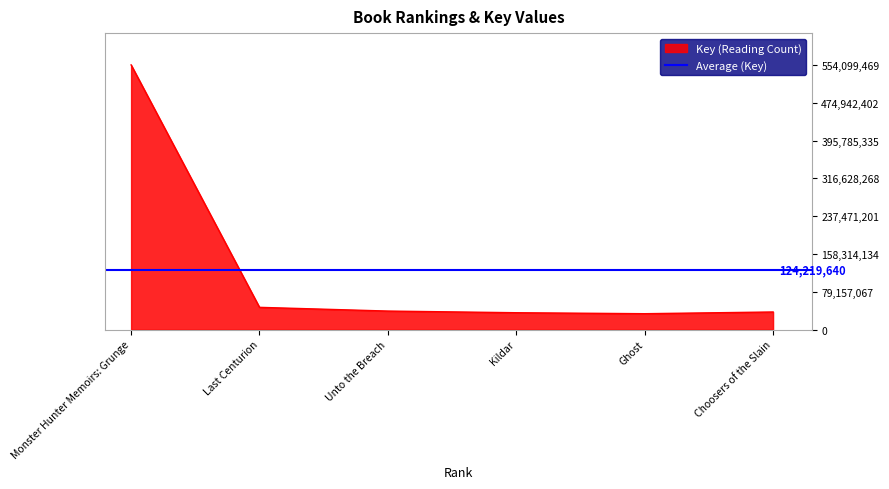

Rank the categories by value from lowest to highest.

Ghost, Kildar, Choosers of the Slain, Unto the Breach, Last Centurion, Monster Hunter Memoirs: Grunge